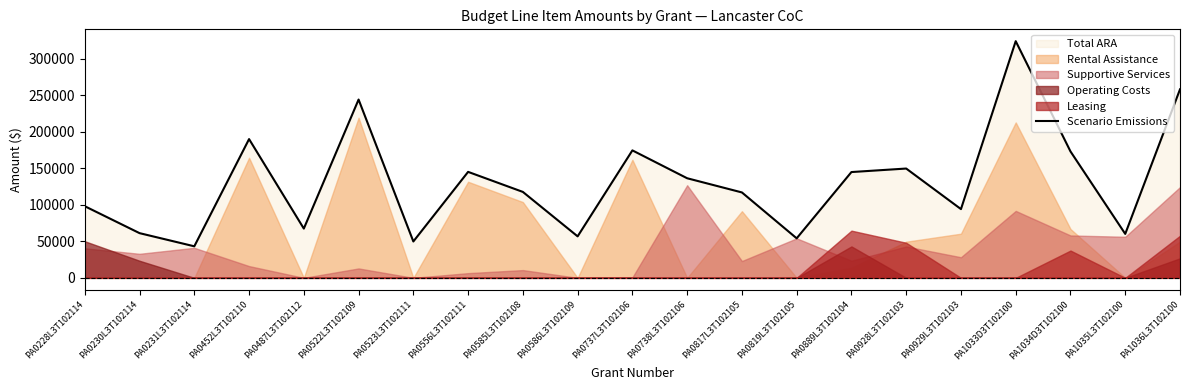

Does the chart have visible grid lines?

No